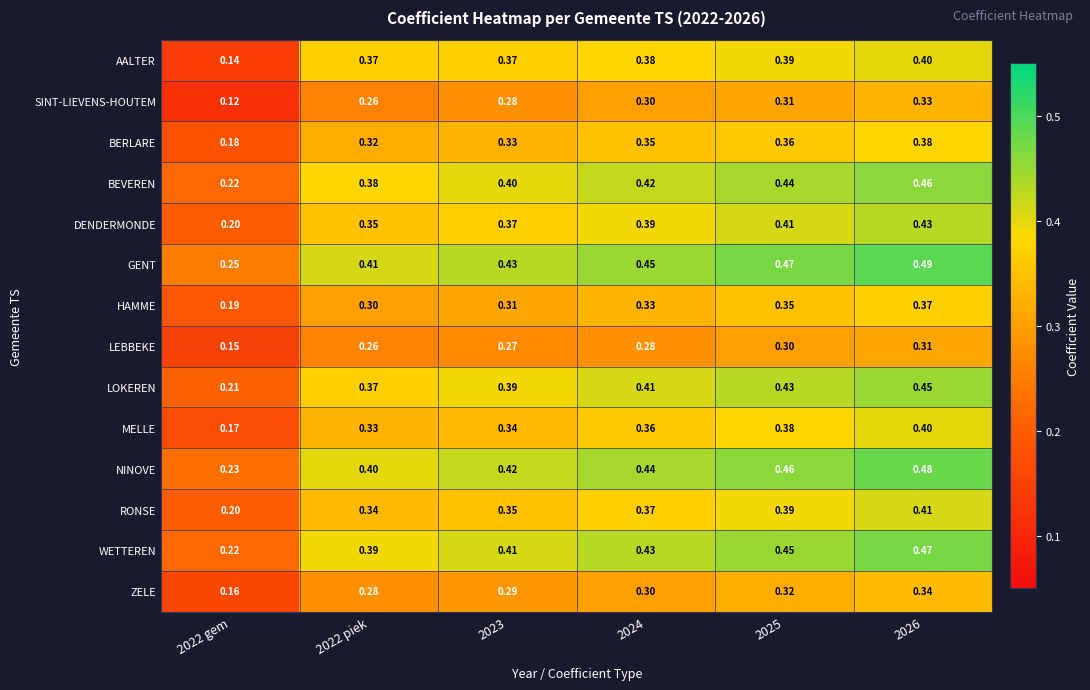

Is the value of RONSE at 2023 greater than the value of LEBBEKE at 2022 gem?

Yes